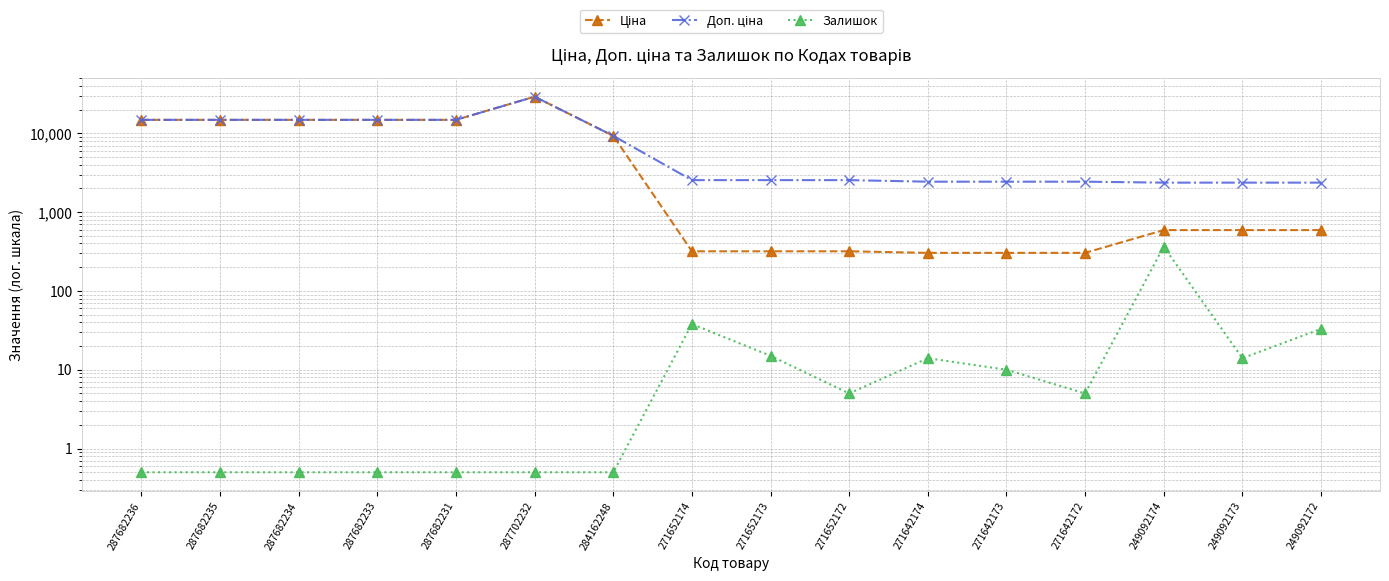

What is the average value of the Доп. ціна series?

8410.5